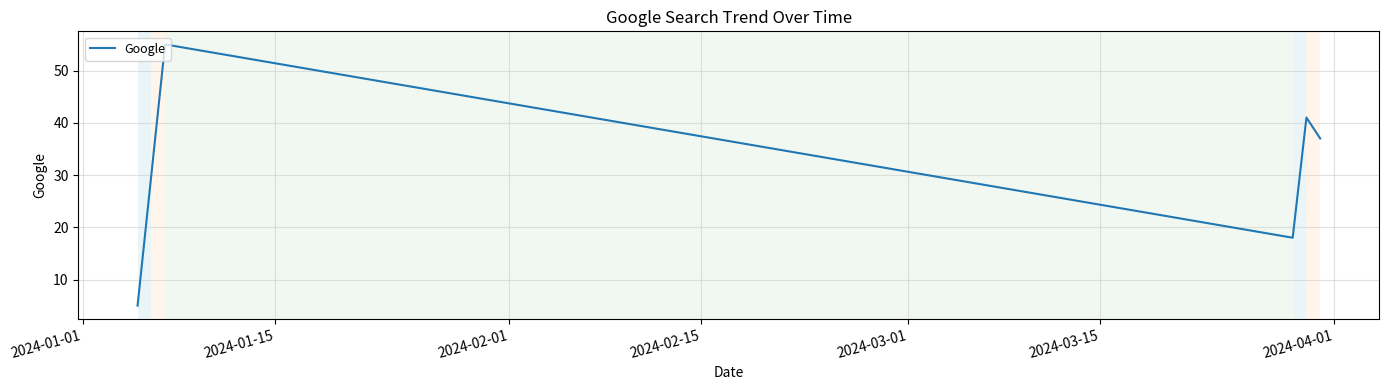

What is the average value?

31